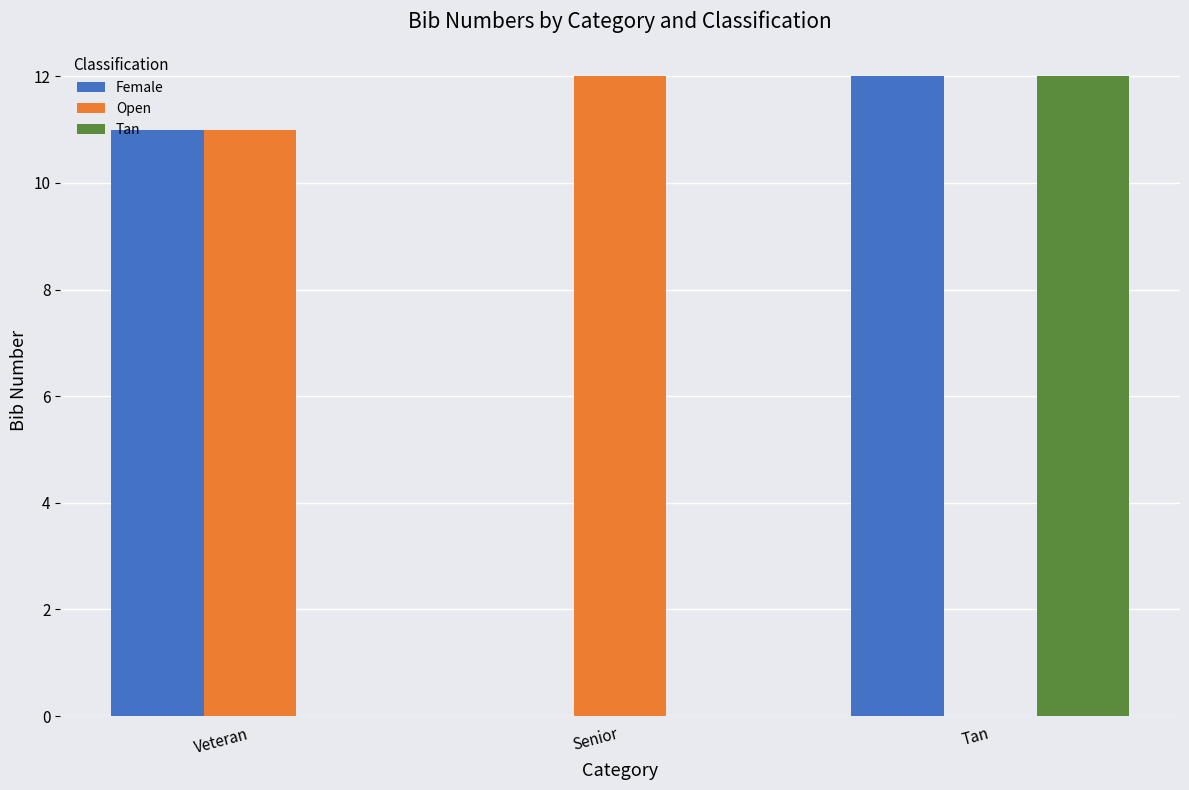

Is it true that Tan equals 5 at Tan?

False